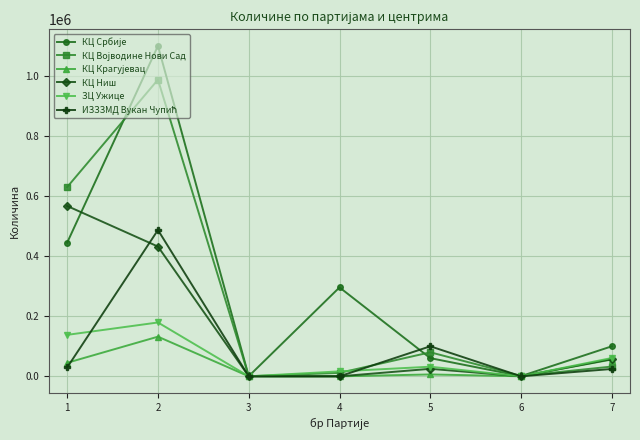

True or false: ЗЦ Ужице has more than 0 interior local peaks.

True